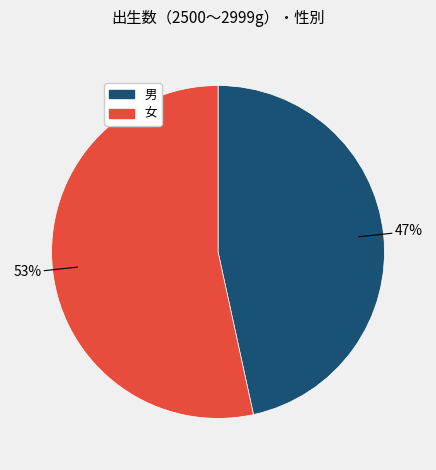

What is the largest slice in the pie chart?

女